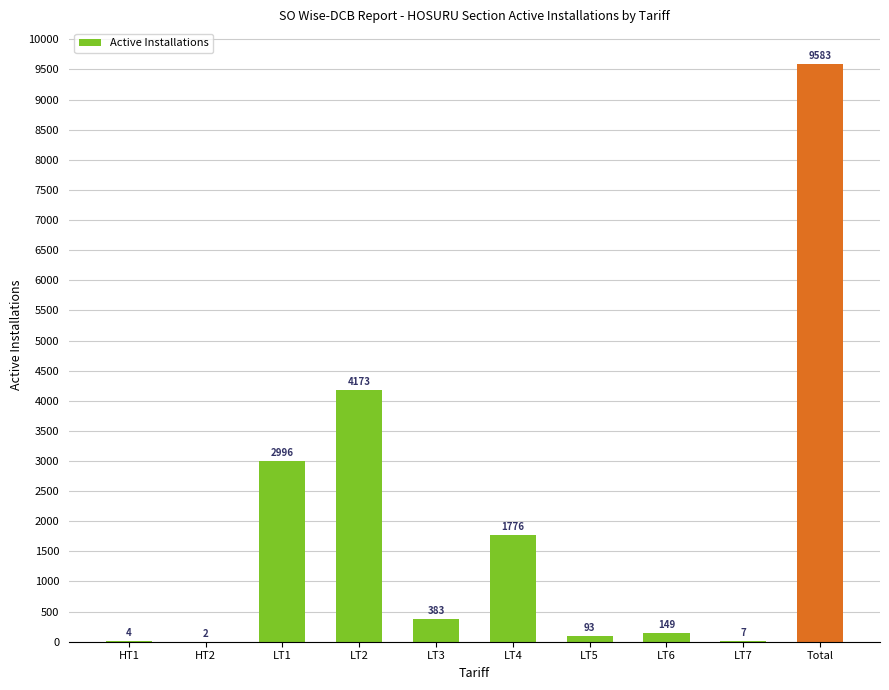

The chart shows a value of 383 at LT3. True or false?

True